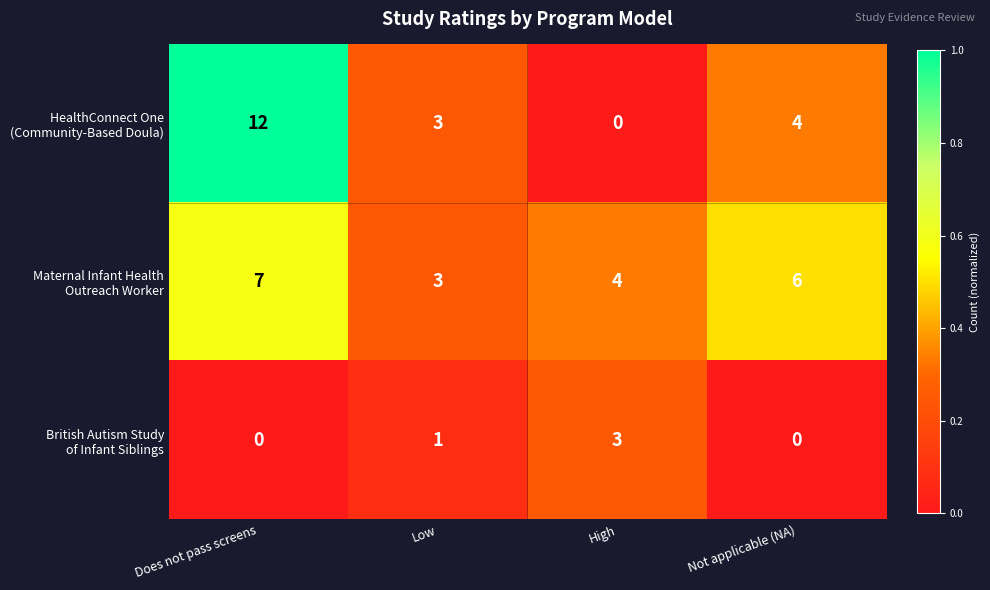

Which label corresponds to the largest value in the chart?

Does not pass screens